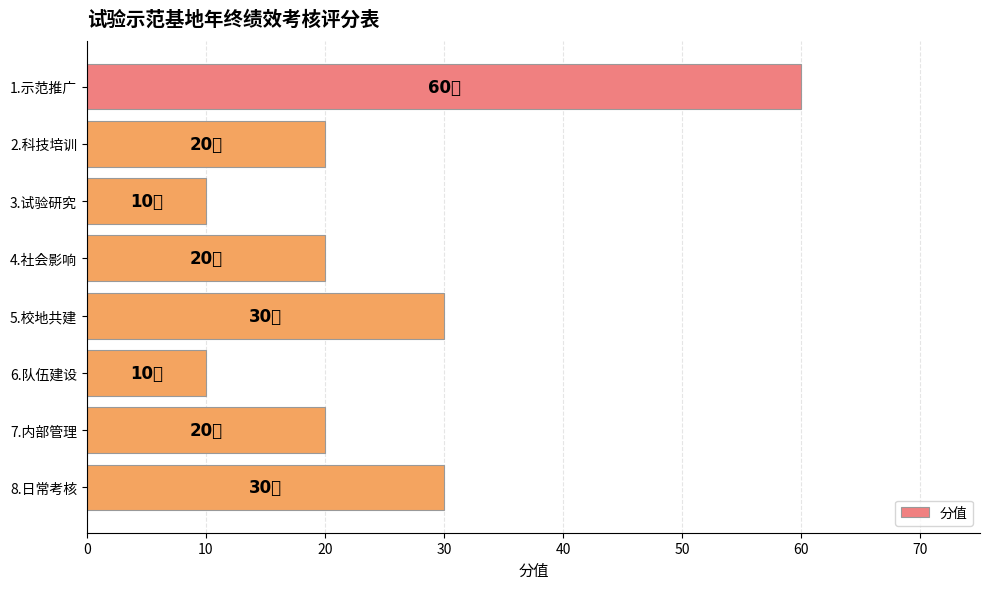

How many bars are there in total?

8